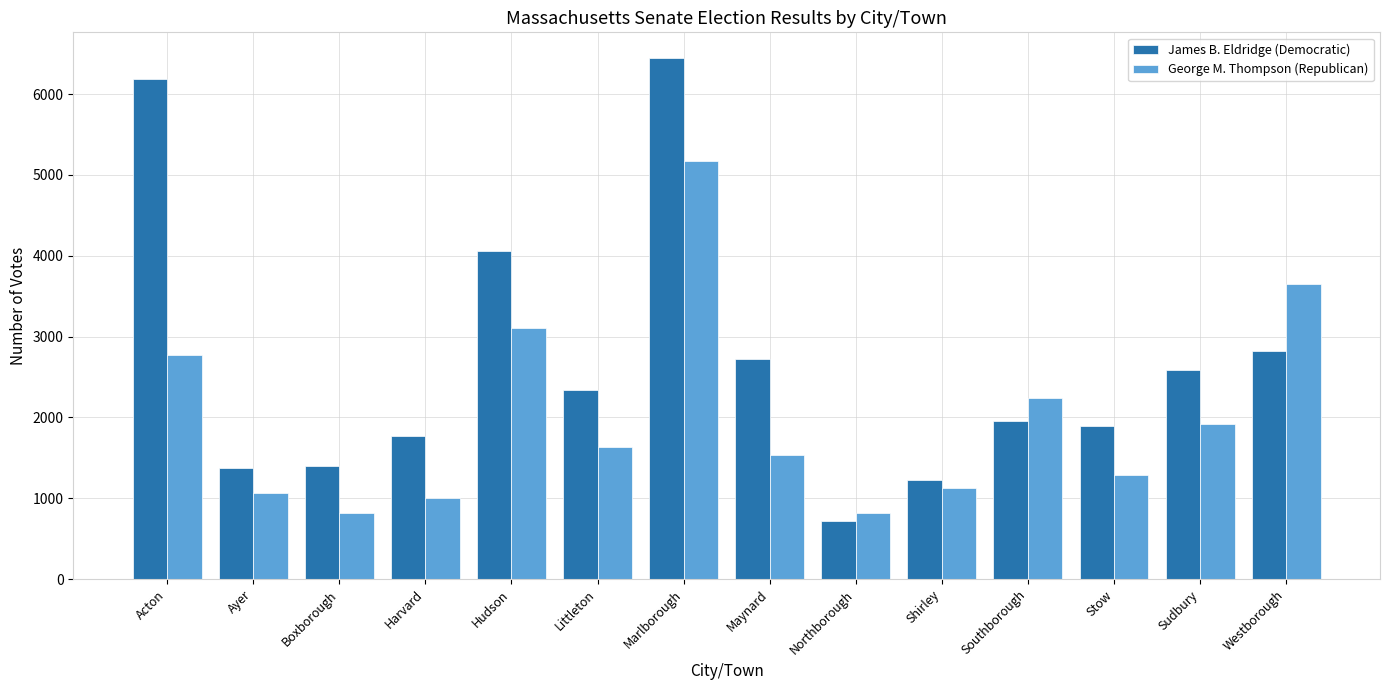

Which series has the largest total across all categories?

James B. Eldridge (Democratic)